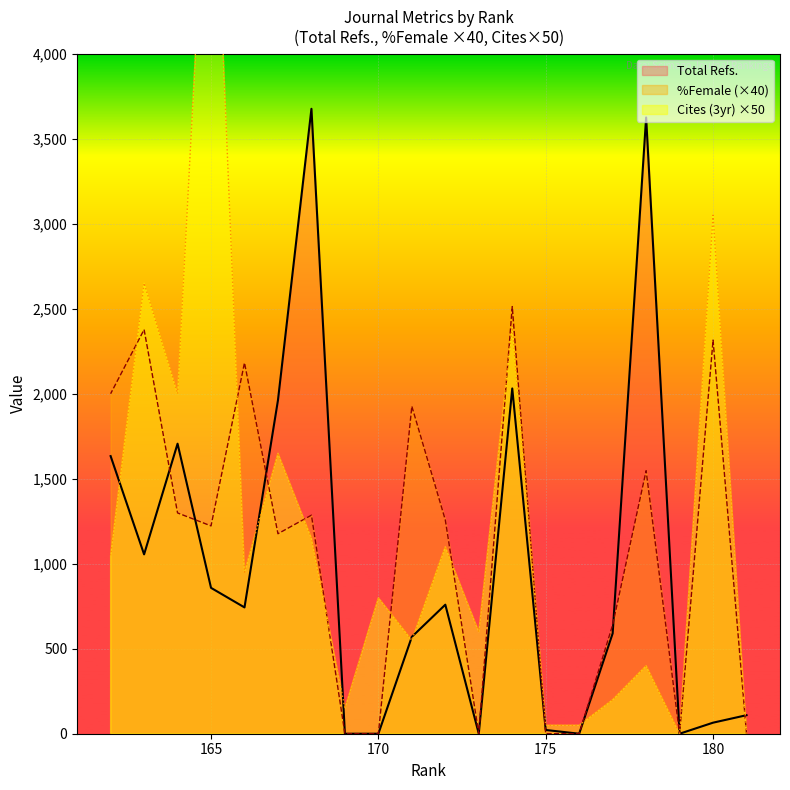

Between 181 and 180, which is larger?

181